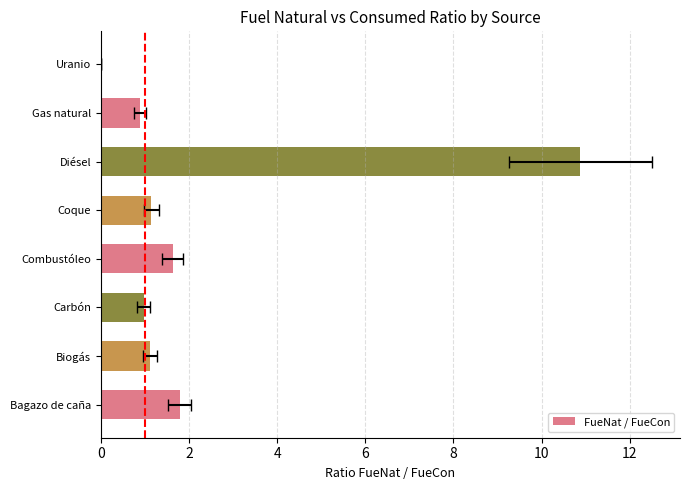

The value at Coque is 1.9. True or false?

False